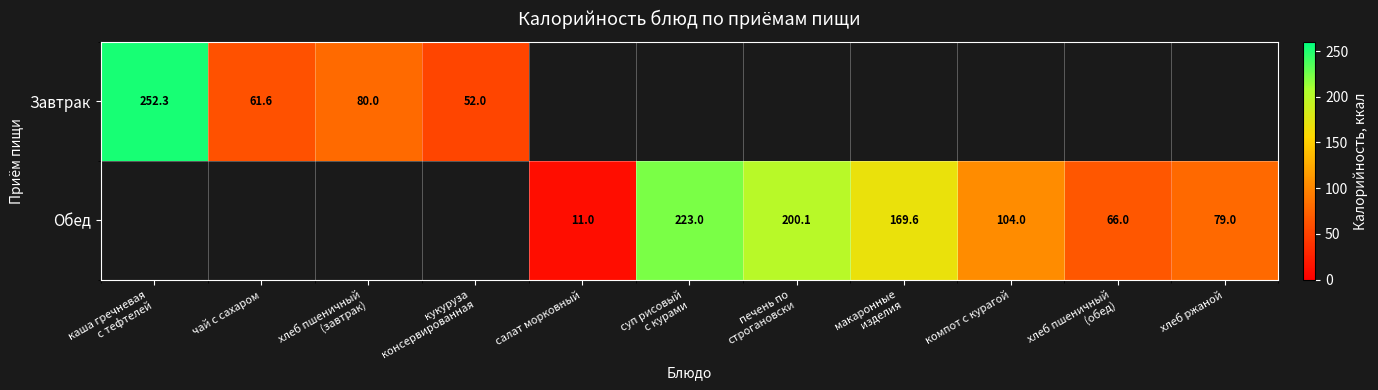

Which label corresponds to the smallest value in the chart?

салат морковный